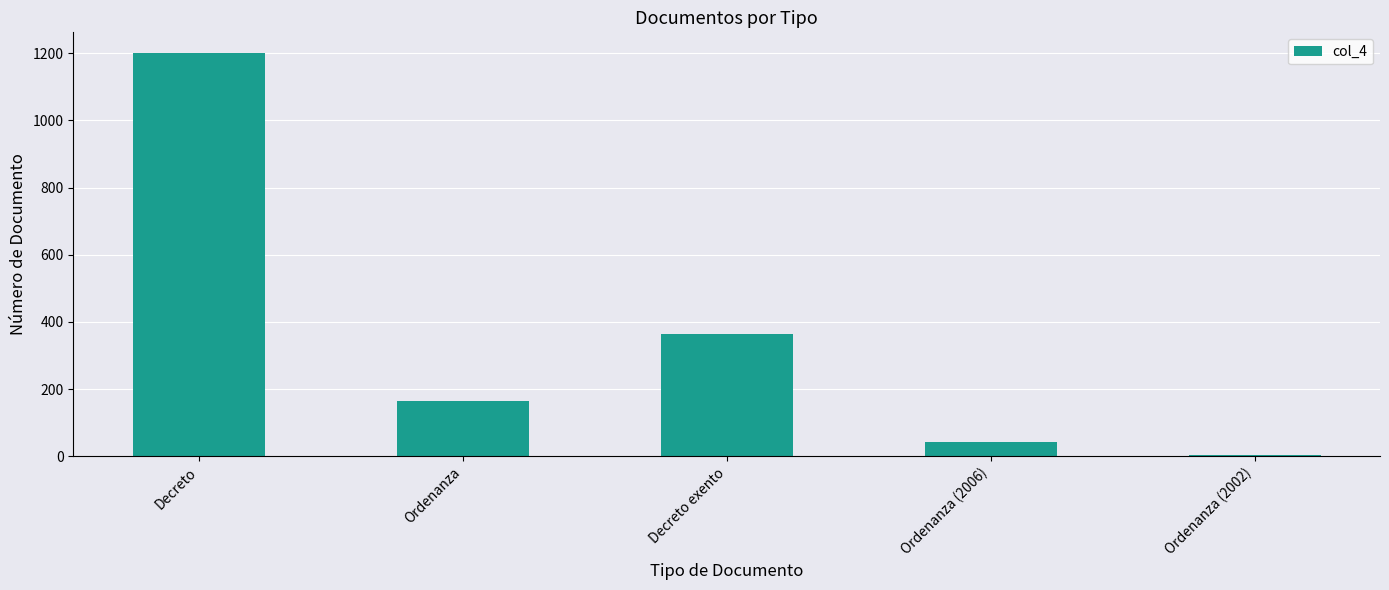

What is the ratio of the value at Decreto exento to the value at Ordenanza?

2.2